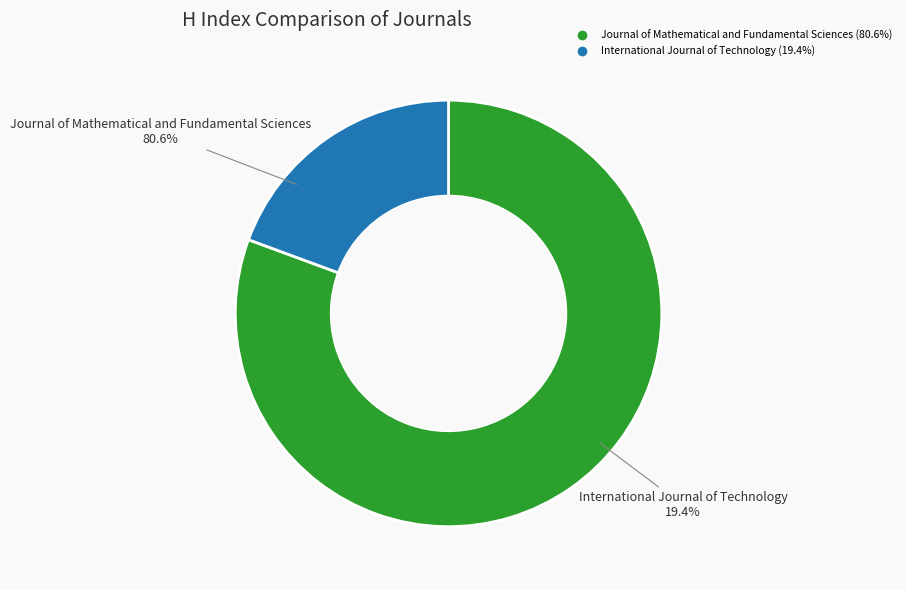

What percentage is the Journal of Mathematical and Fundamental Sciences slice, to the nearest percent?

81%